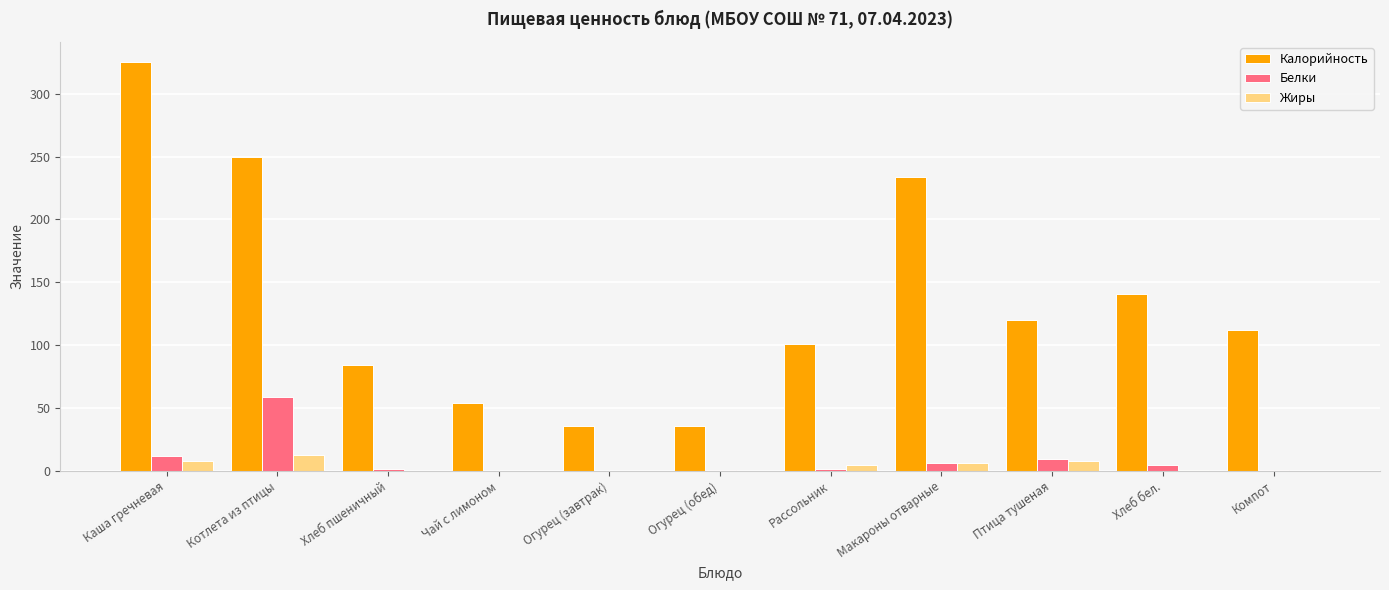

What is the average value of the Калорийность series?

135.5